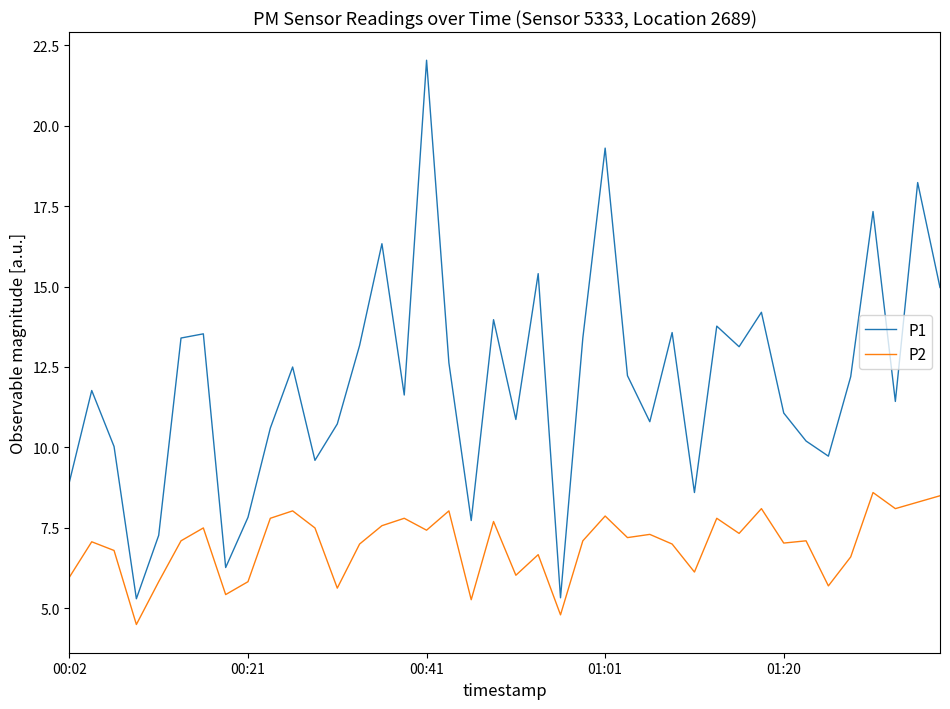

What is the maximum value shown in the chart?

22.0